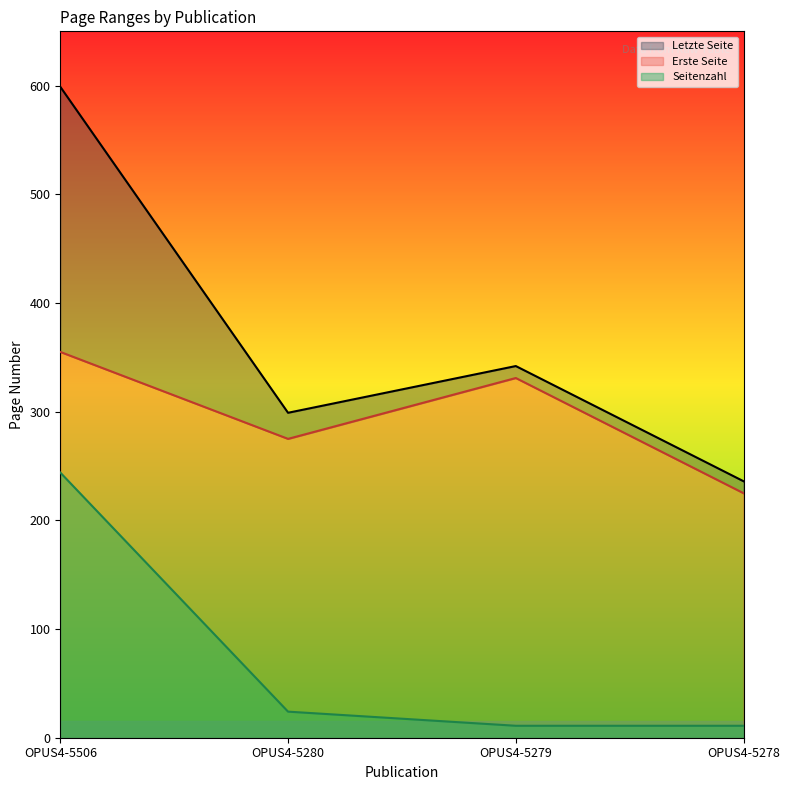

Reading right to left, what are all the values shown in this chart?

Erste Seite: 225	331	275	355
Letzte Seite: 236	342	299	599
Seitenzahl: 11	11	24	244